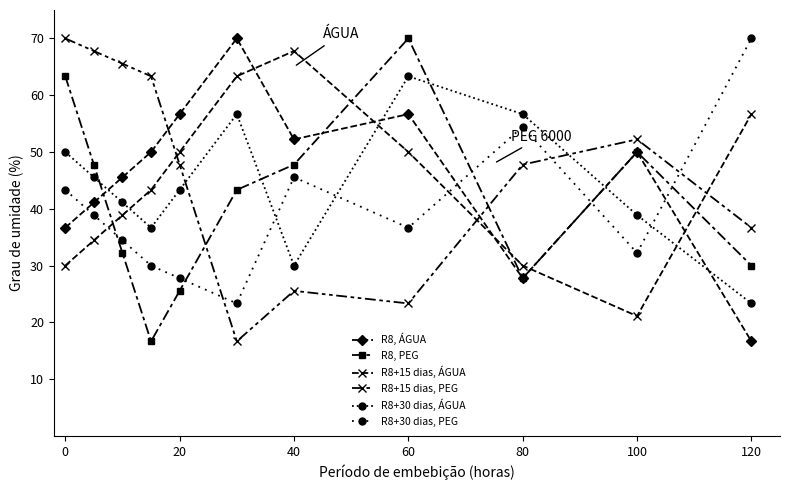

Does the chart have visible grid lines?

No